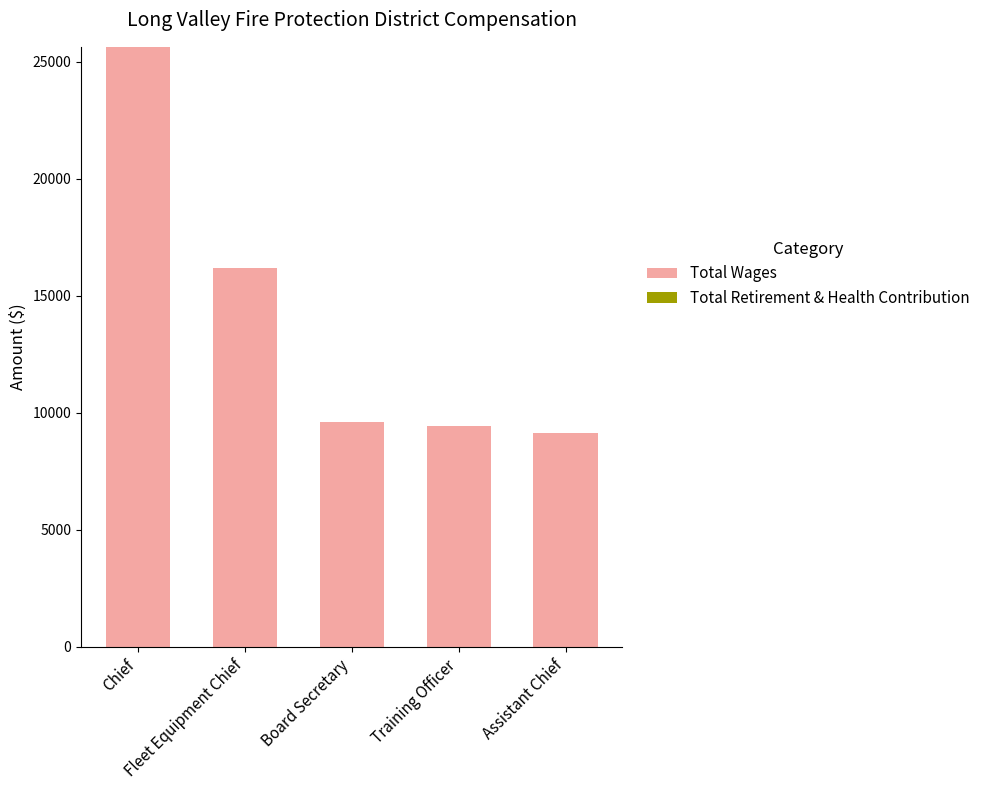

What is the value of the 5th bar from the left?

9131